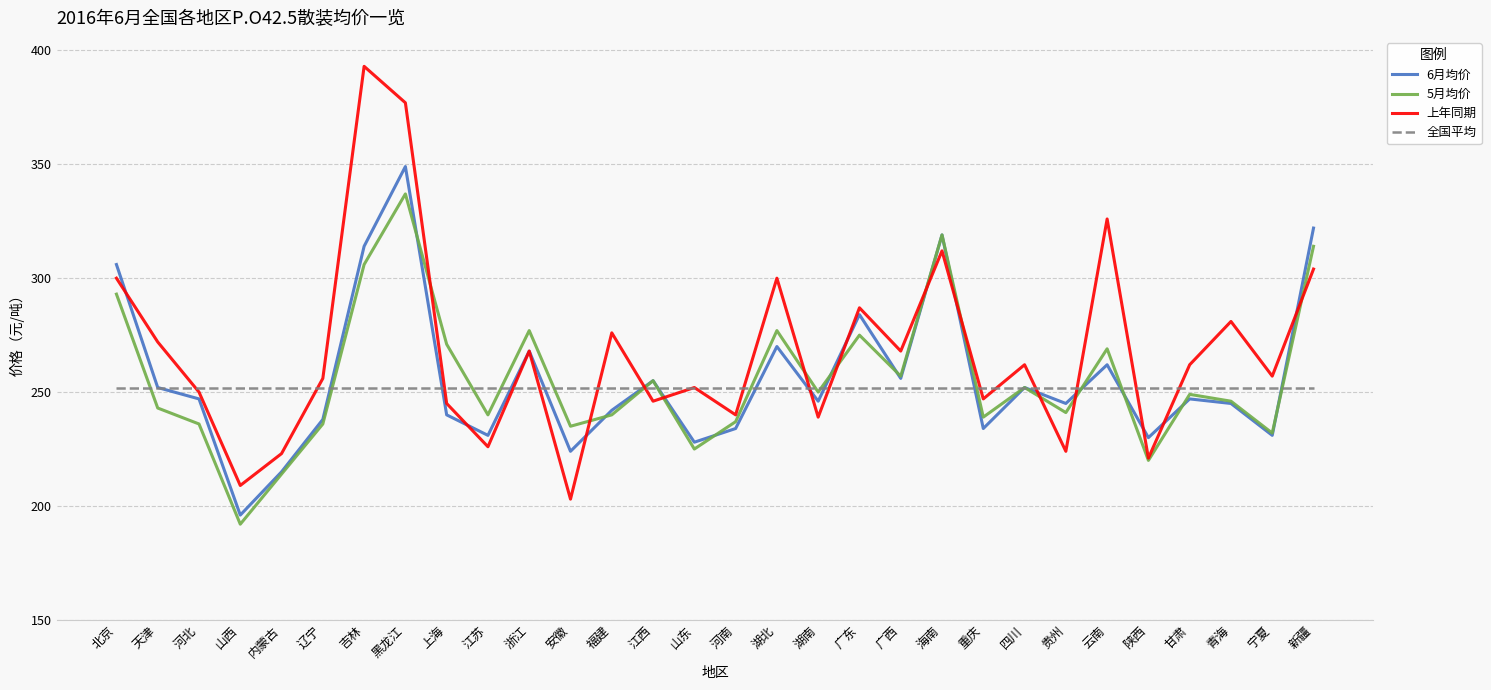

Is the value of 全国平均 at 安徽 greater than the value of 上年同期 at 宁夏?

No